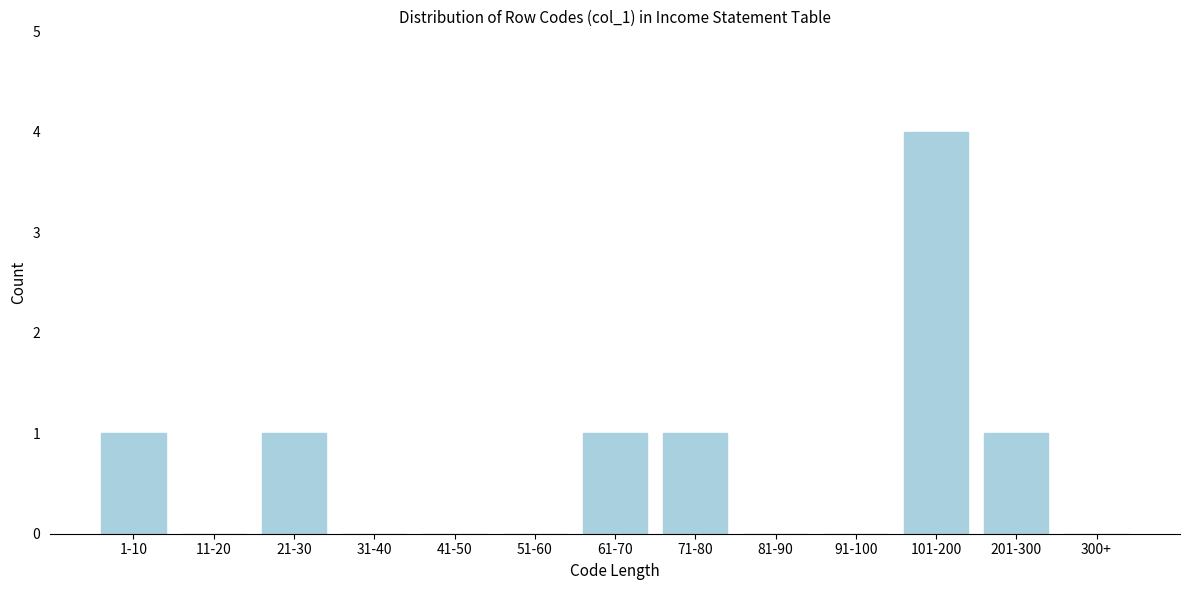

Reading left to right, transcribe all the data shown in this chart.

1-10=1	11-20=0	21-30=1	31-40=0	41-50=0	51-60=0	61-70=1	71-80=1	81-90=0	91-100=0	101-200=4	201-300=1	300+=0